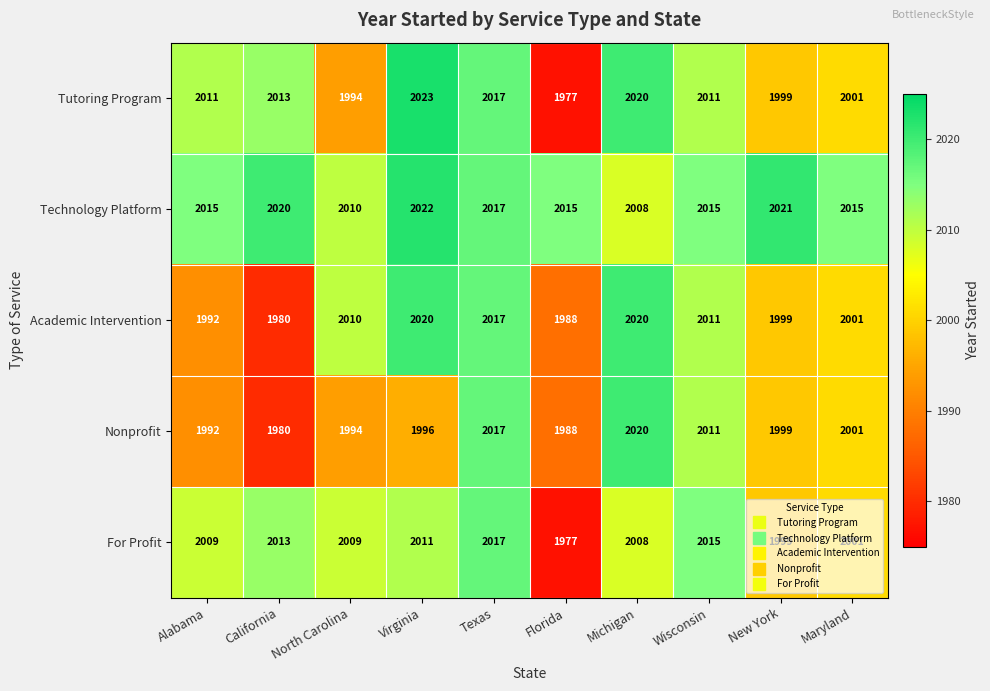

Where is For Profit nearest to the value 1997?

New York